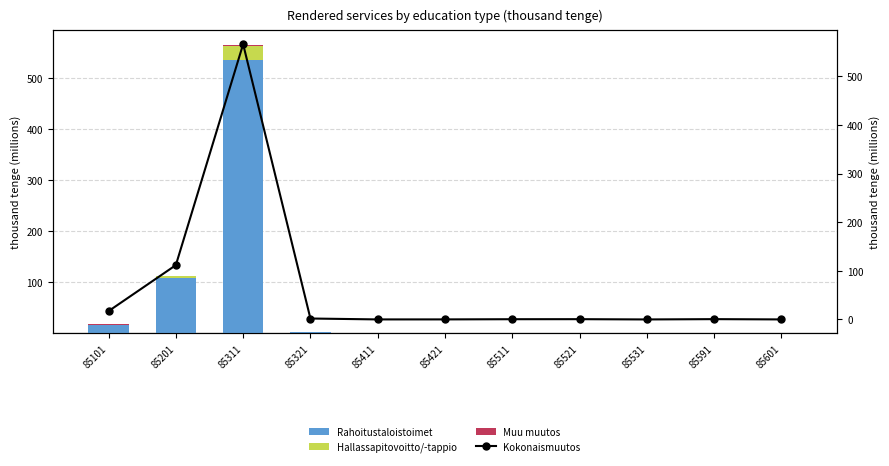

What are all the series names shown in the legend?

Rahoitustaloistoimet, Hallassapitovoitto/-tappio, Muu muutos, Kokonaismuutos